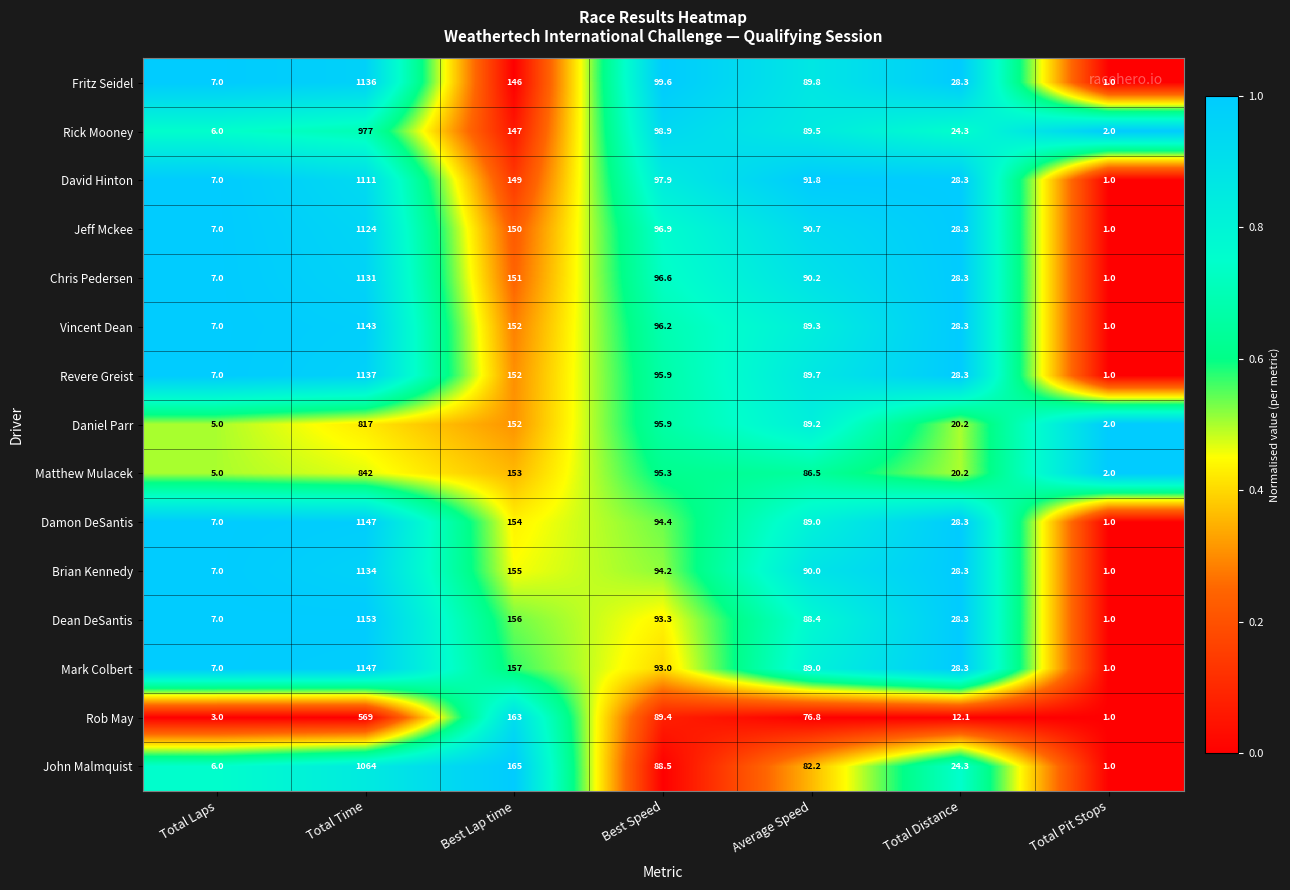

At which label does Chris Pedersen reach its minimum?

Total Pit Stops